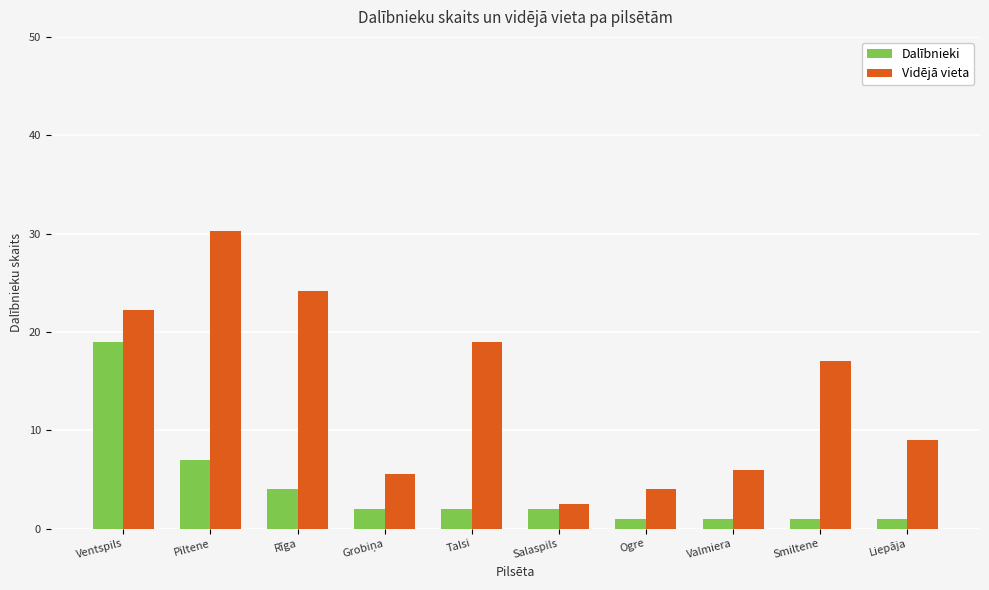

Rank the series by their average value, from lowest to highest.

Dalībnieki, Vidējā vieta